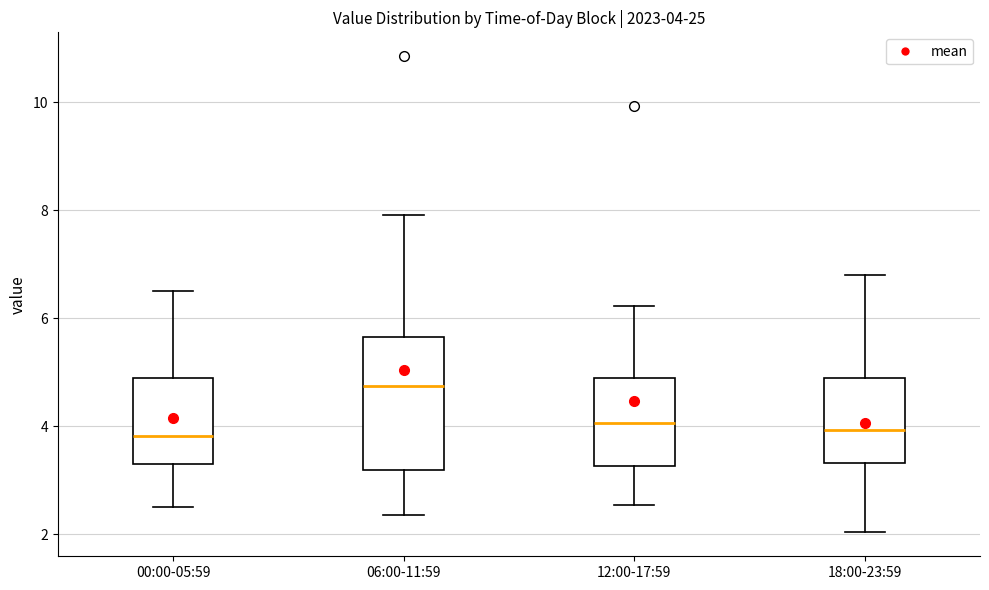

Which box is the tallest, from its lower edge to its upper edge?

06:00-11:59